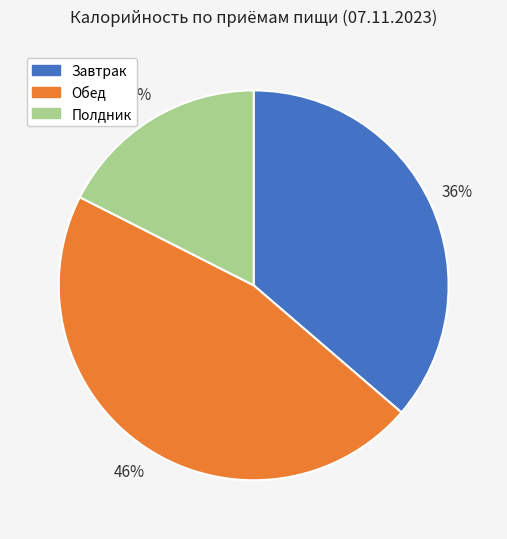

What is the largest slice in the pie chart?

Обед